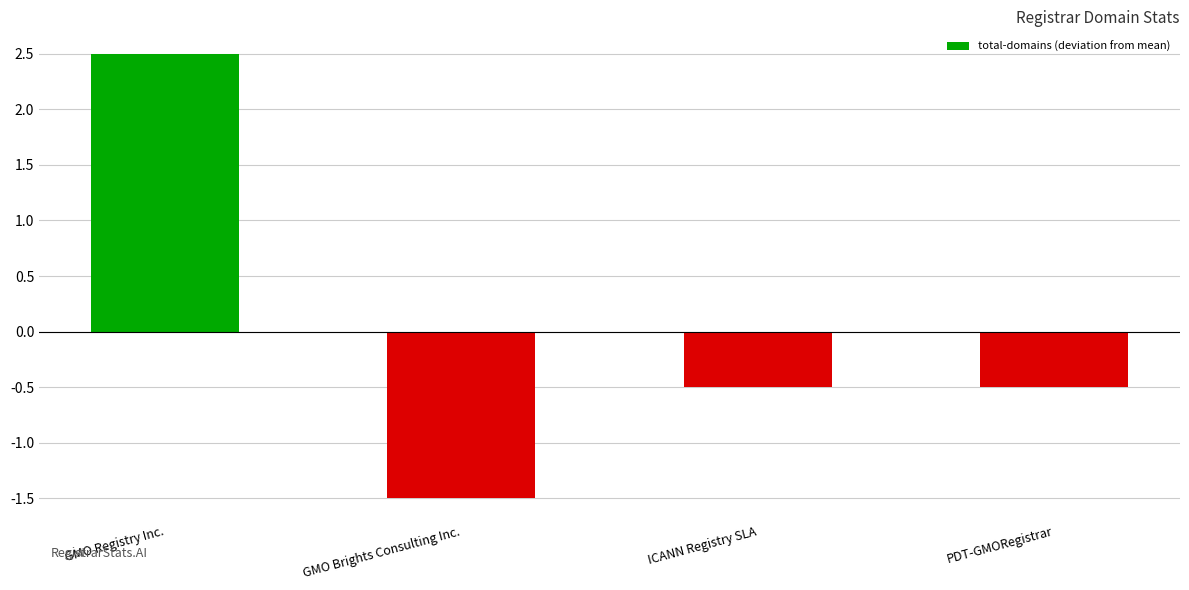

Are the bars horizontal?

No